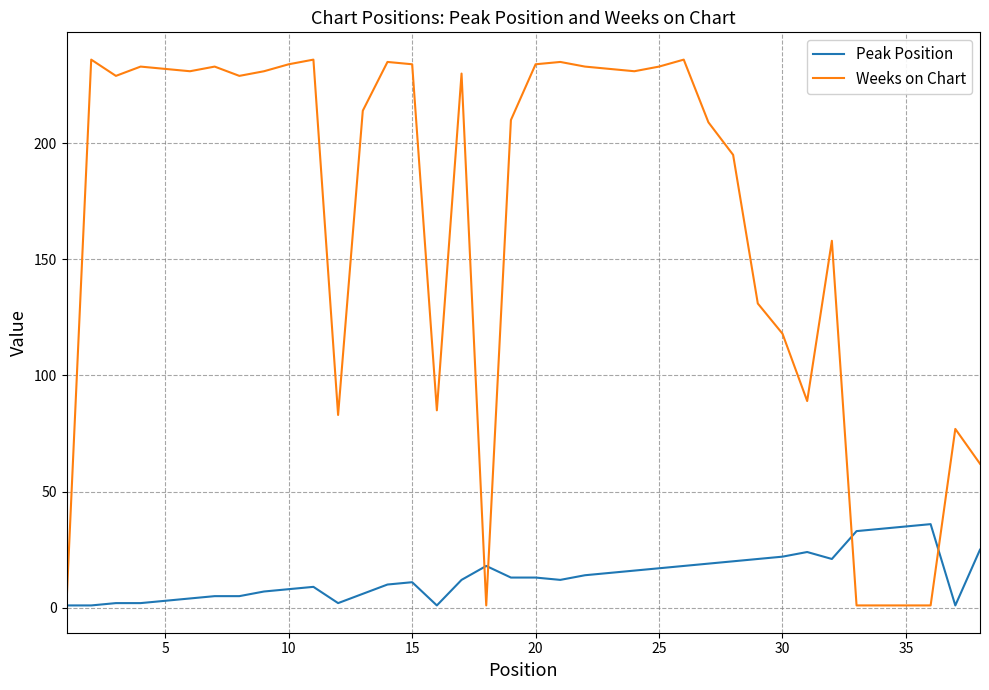

What is the greatest value displayed?

236